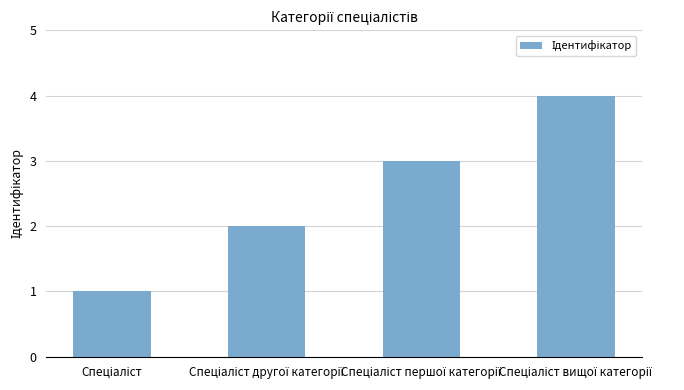

What is the greatest value displayed?

4